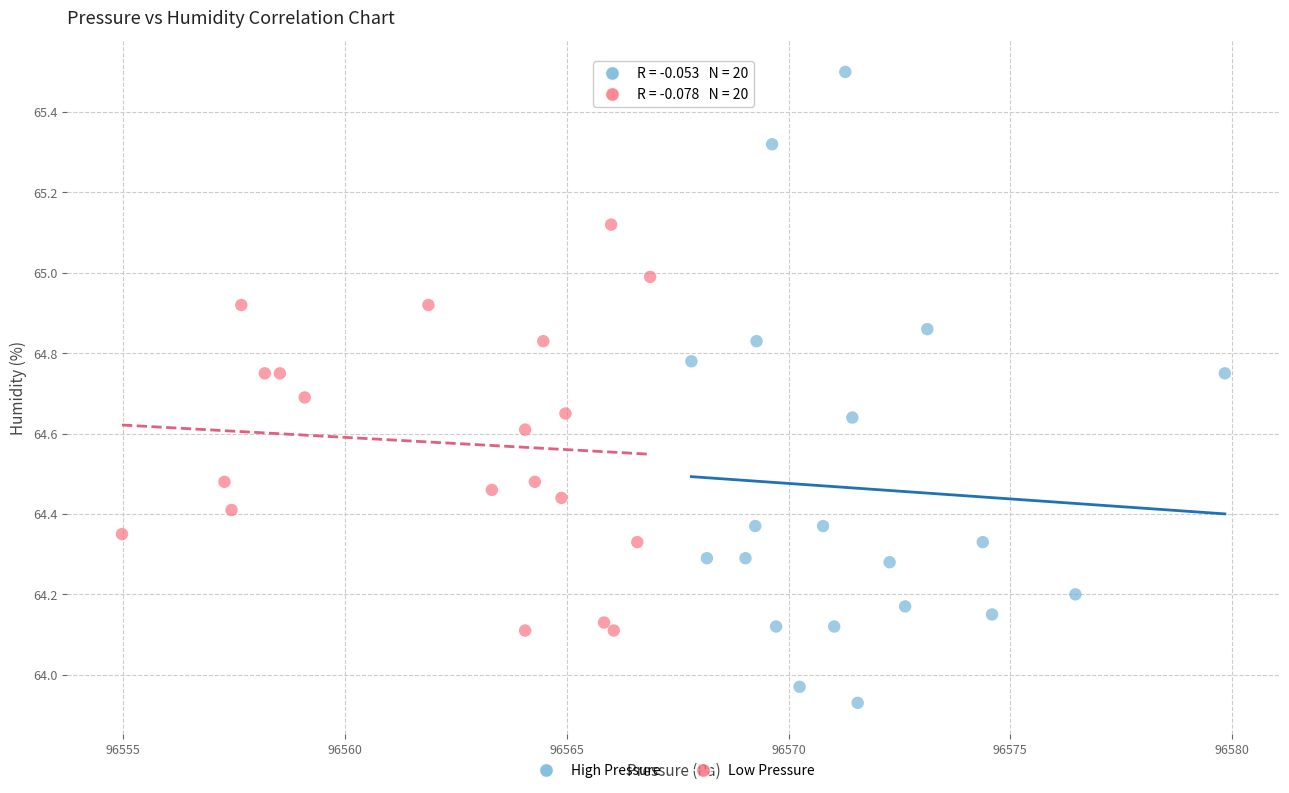

What are all the series names shown in the legend?

High Pressure, Low Pressure